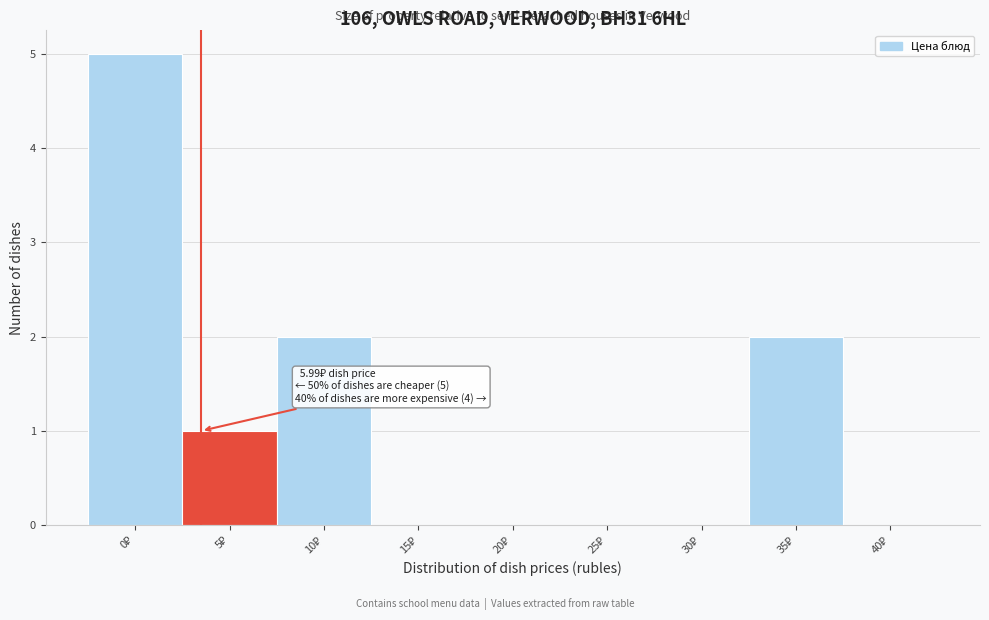

What is the sum of all values?

10